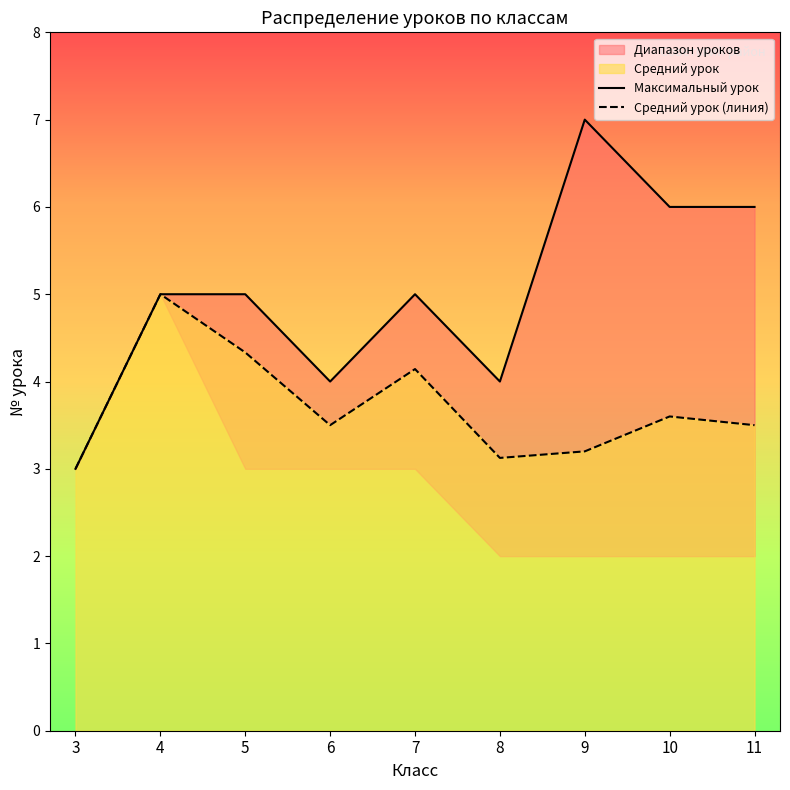

True or false: Максимальный урок and Средний урок (линия) cross at least once.

False